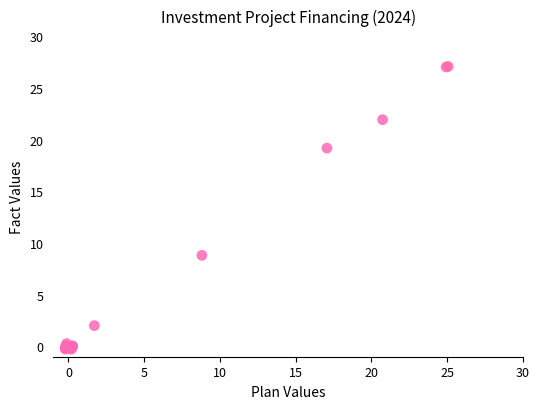

What Y value in the scatter plot is closest to 13?

8.8